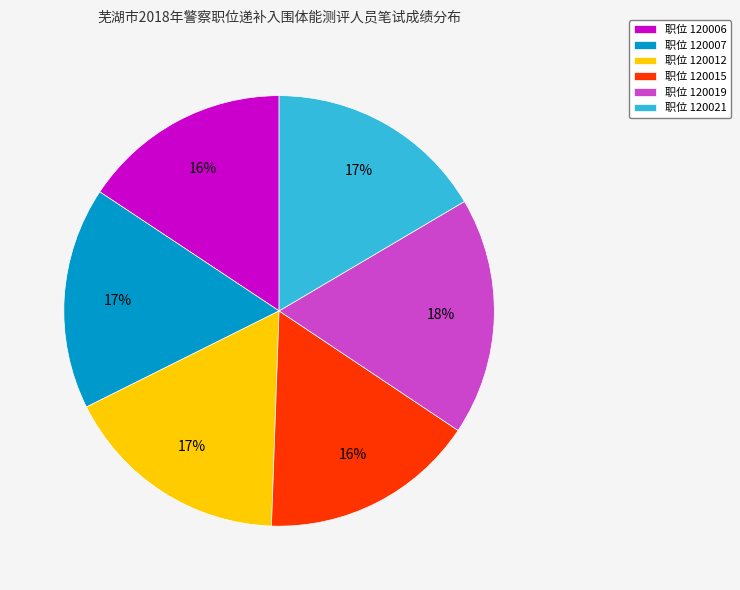

Approximately how many times larger is the value at 职位 120012 compared to 职位 120021?

1.0